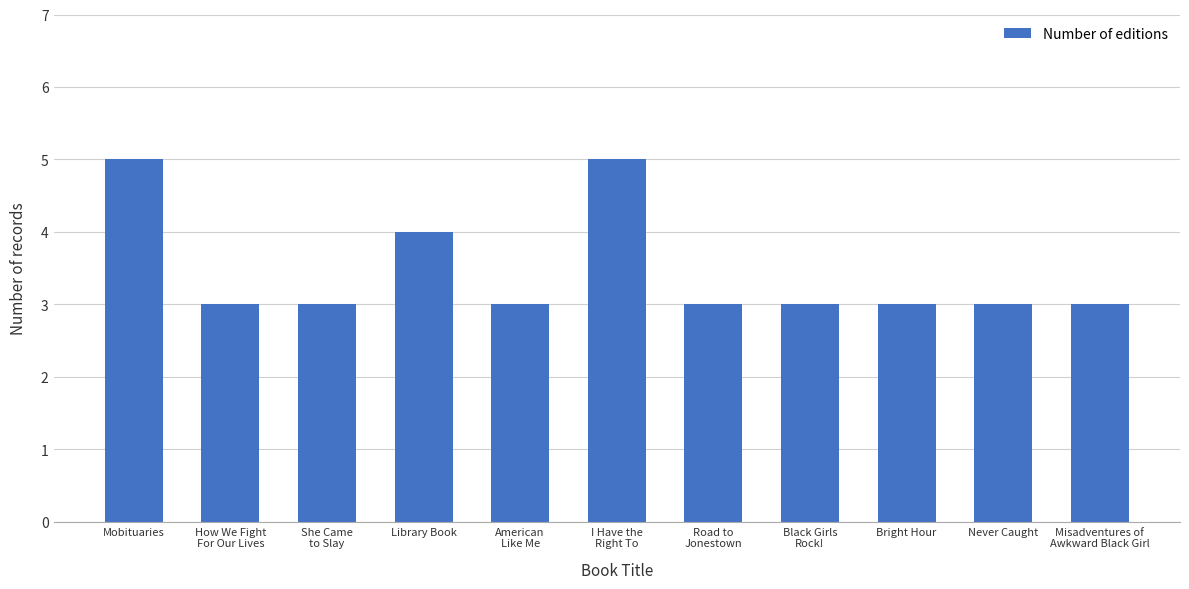

What is the sum of the values at Road to
Jonestown and American
Like Me?

6